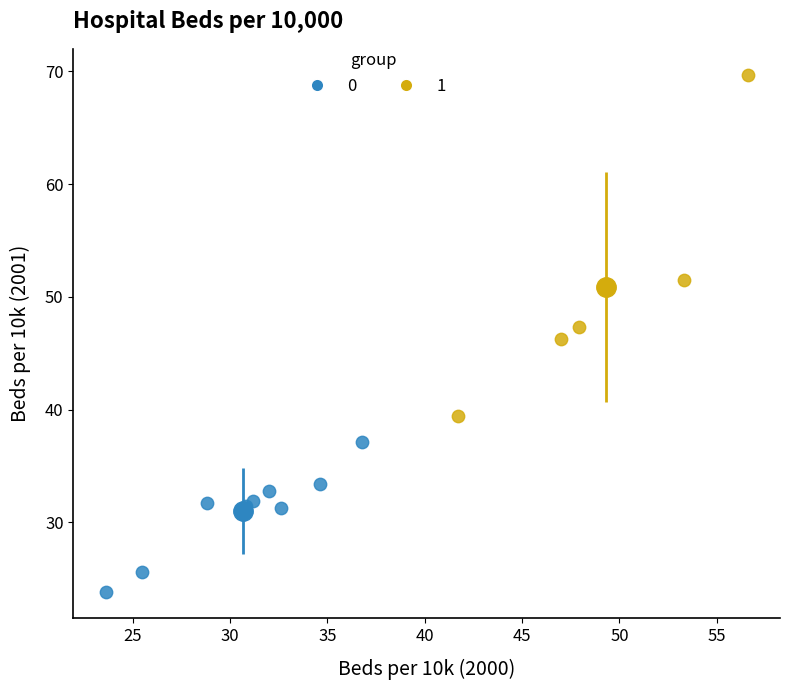

Which series contains the highest Y value?

1